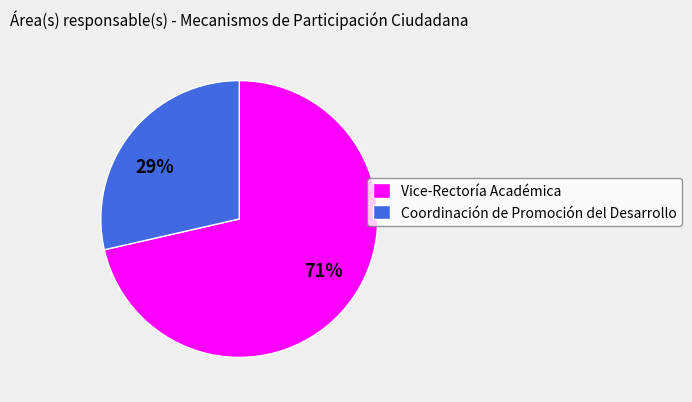

Do Vice-Rectoría Académica and Coordinación de Promoción del Desarrollo together represent more than half of the pie?

Yes